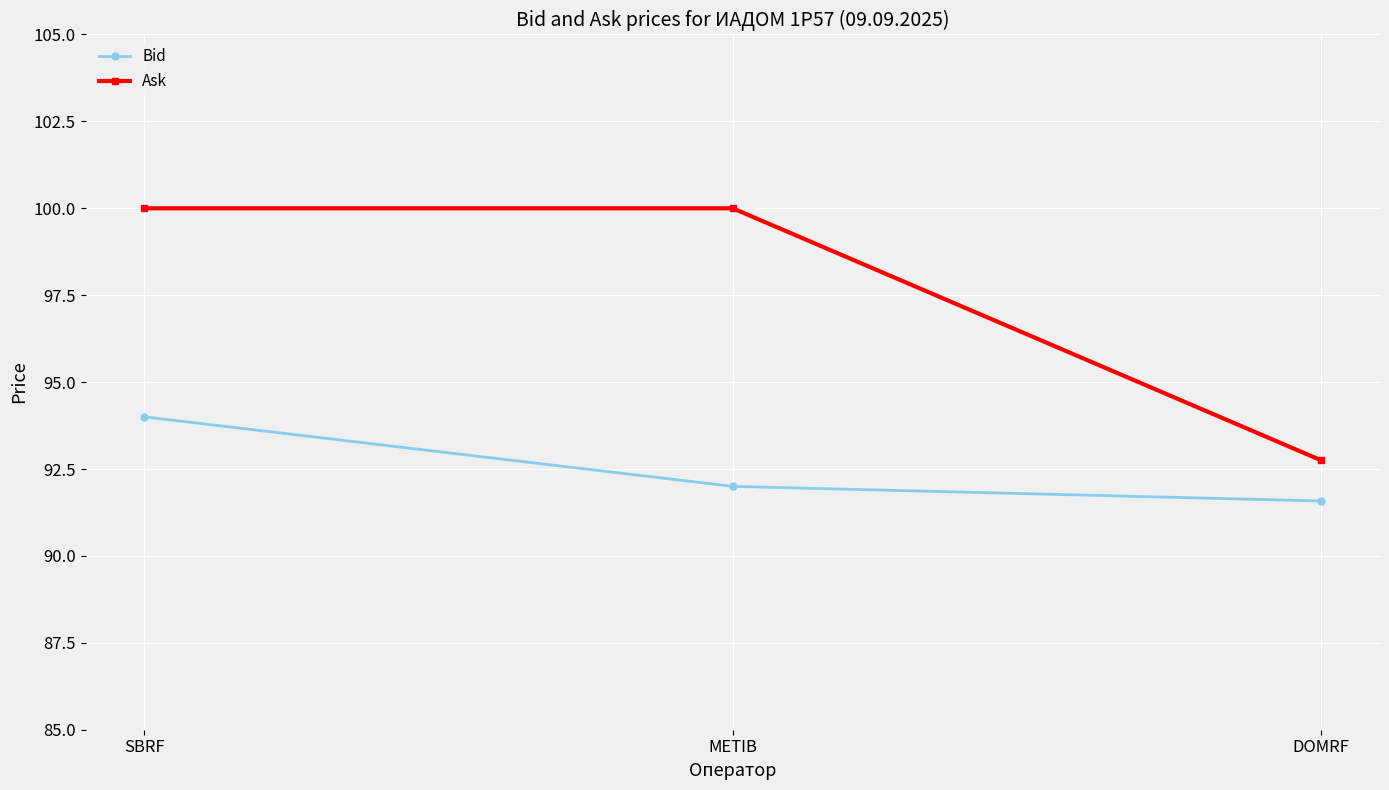

What is the spread (max minus min) of values at DOMRF?

1.2